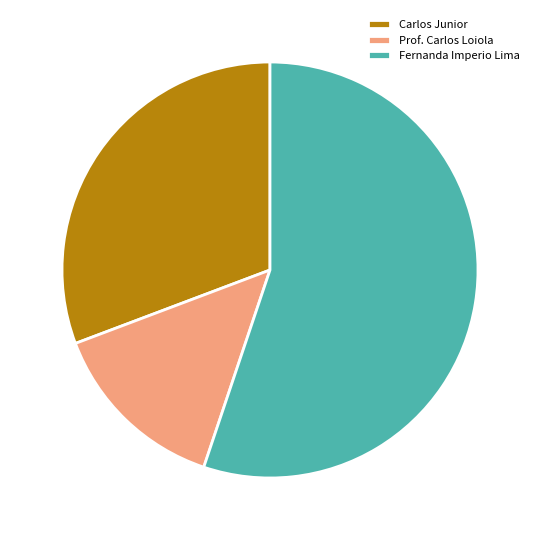

How many segments does this pie chart have?

3